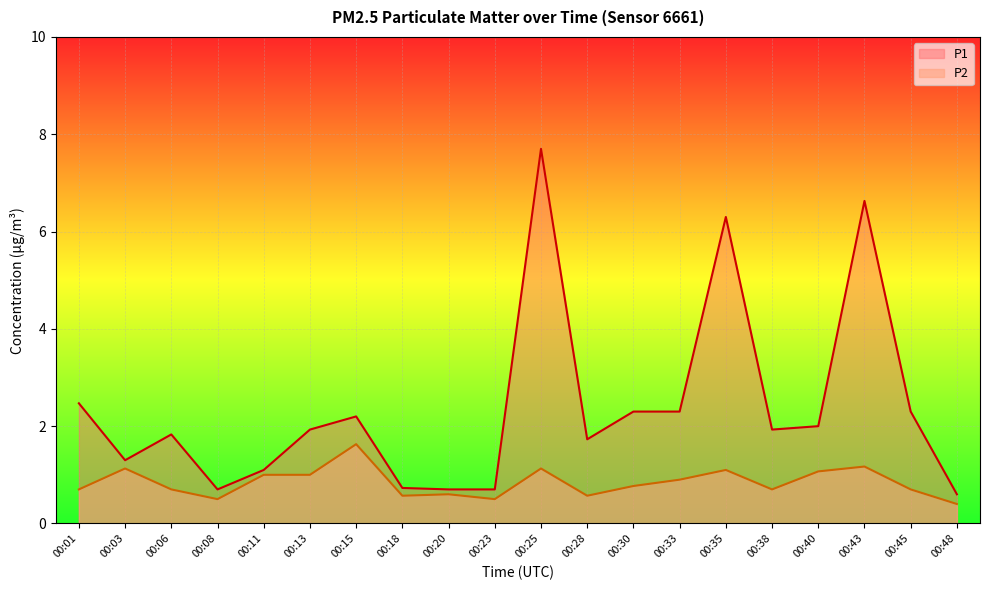

List the series in order of their overall mean, highest first.

P1, P2